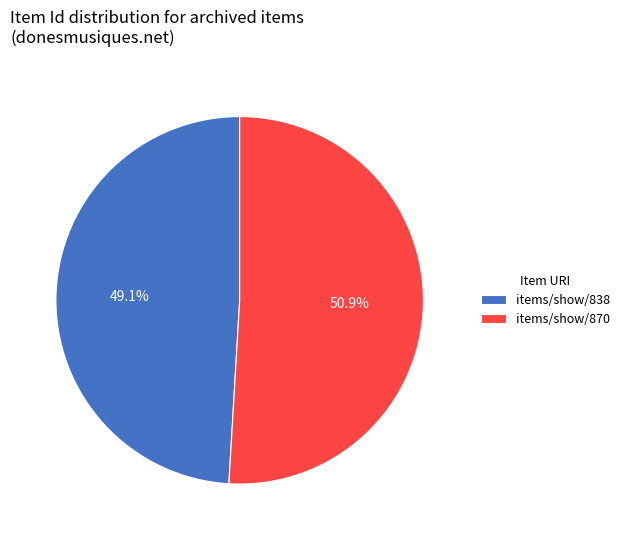

Rank the categories by value from lowest to highest.

items/show/838, items/show/870